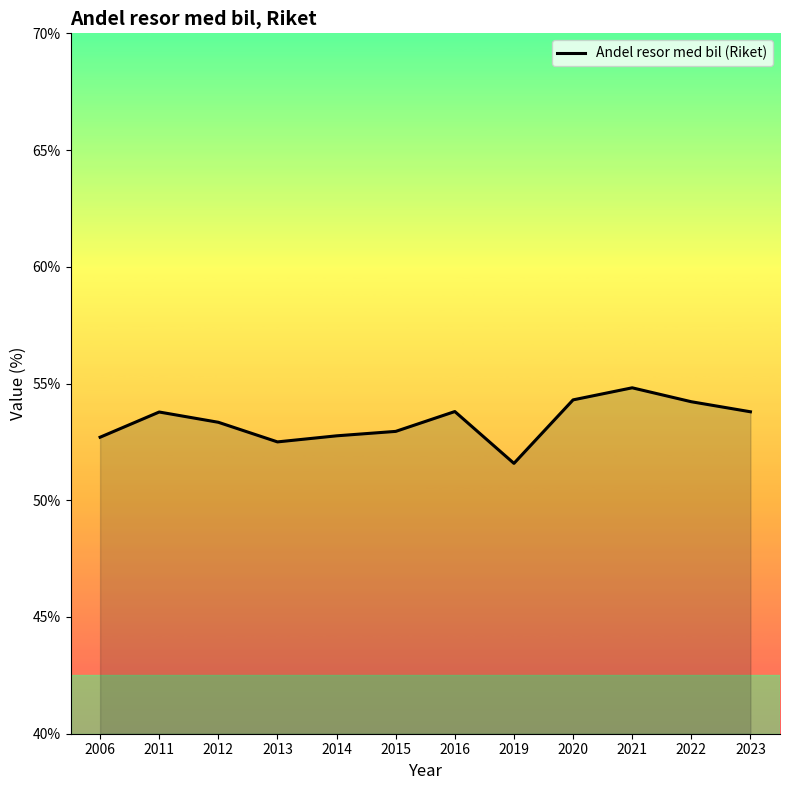

What is the sum of the values at 2011 and 2015?

106.7